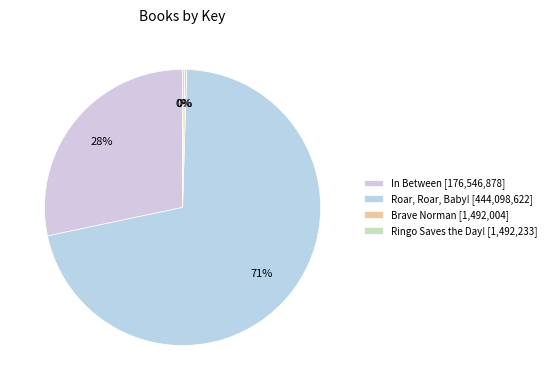

What is the largest slice in the pie chart?

Roar, Roar, Baby!